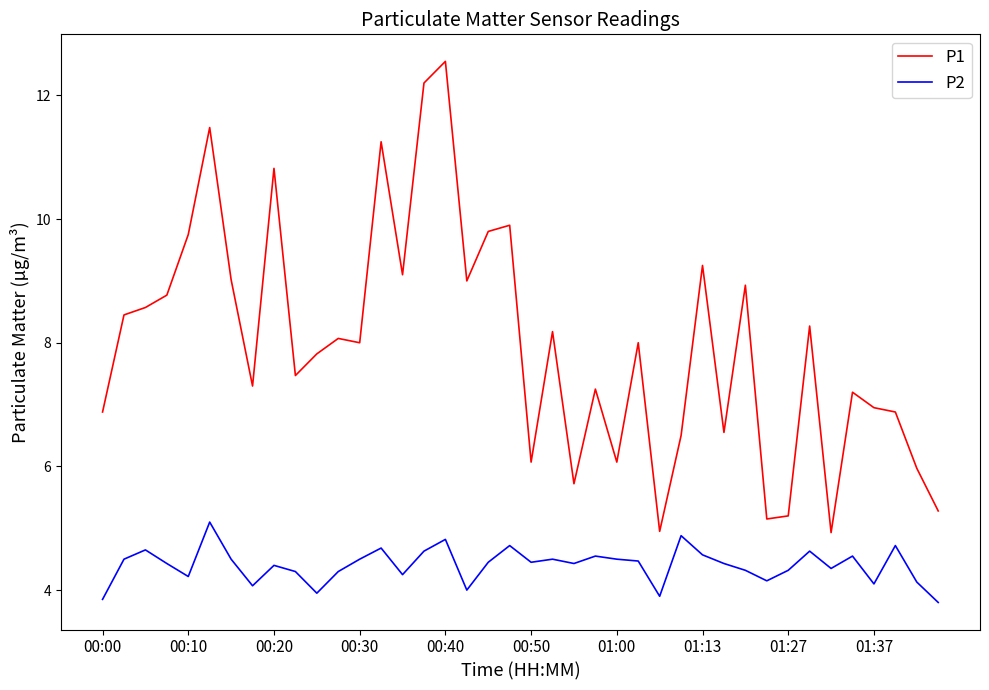

True or false: P1 and P2 cross at least once.

False